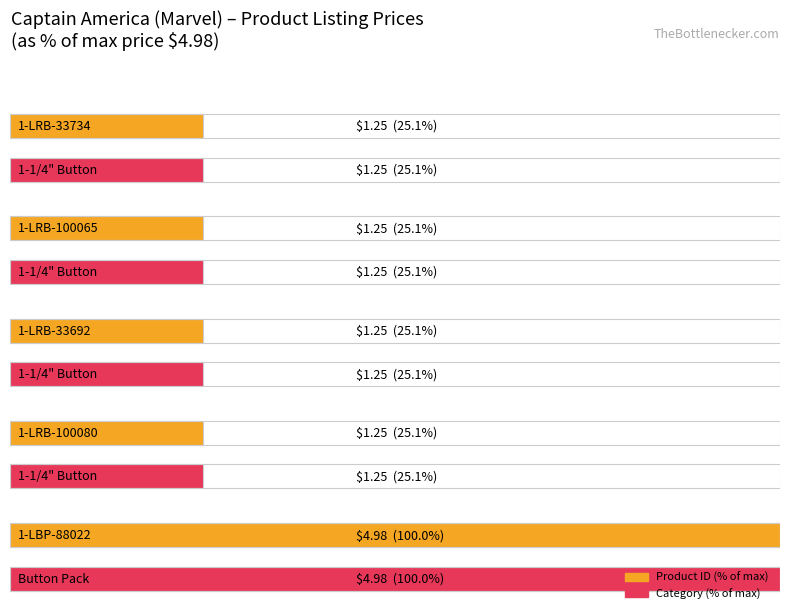

How many groups of bars are there?

5